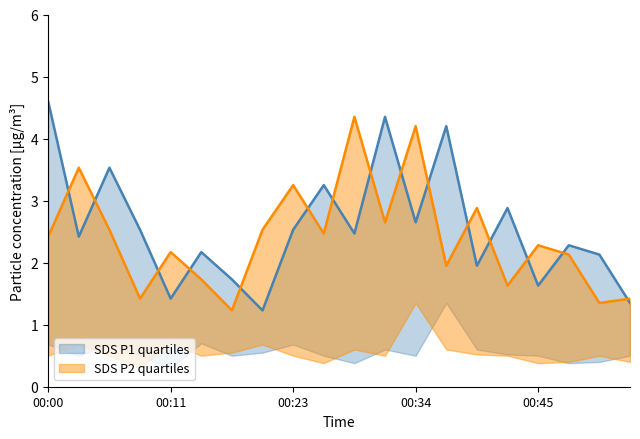

At which category is the sum across all series the highest?

00:00